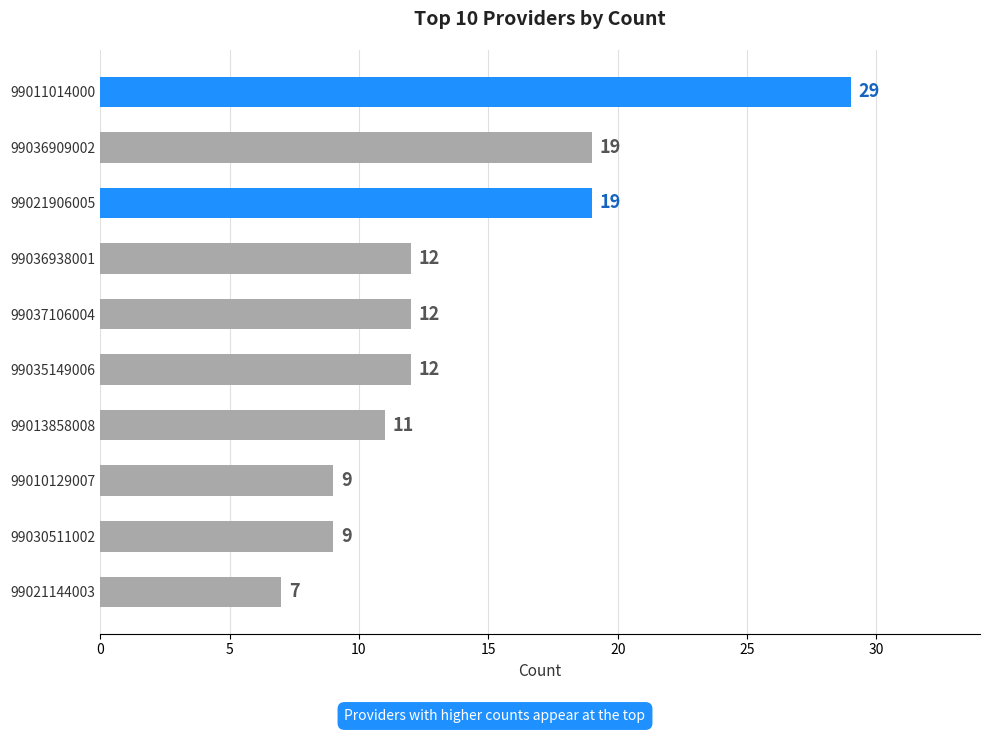

What is the average value?

14